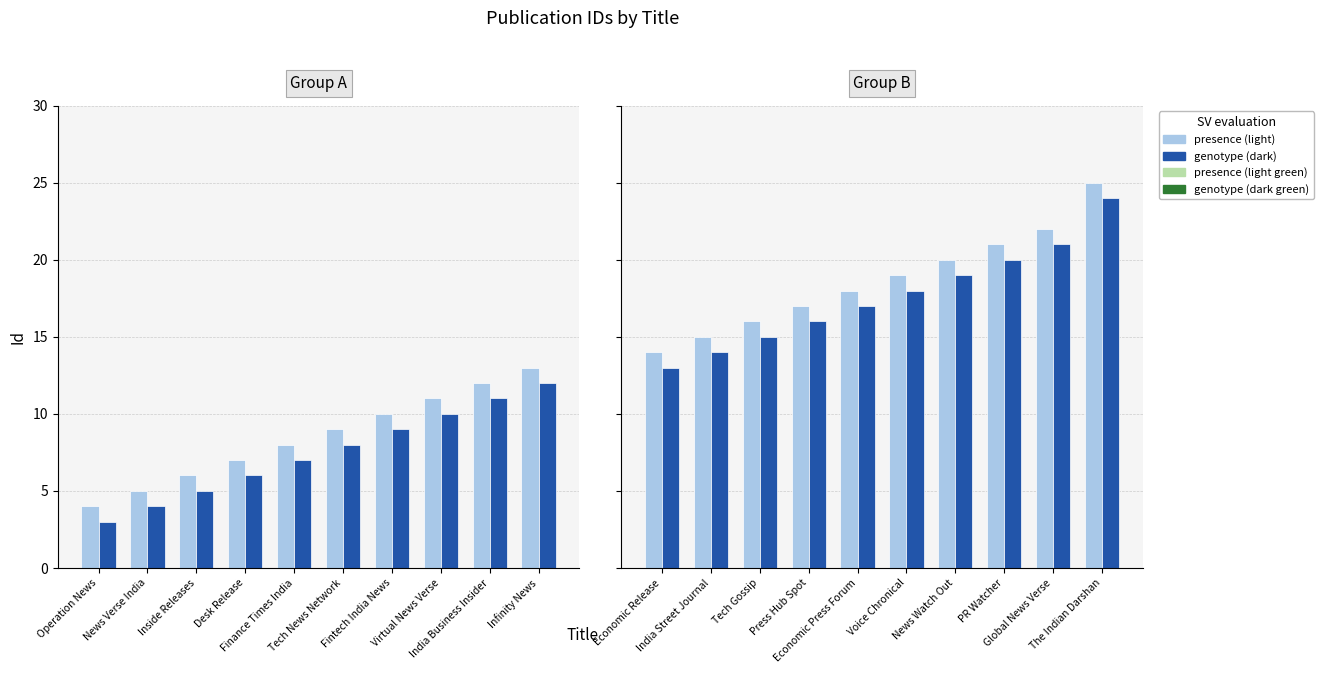

Is the value of presence (light blue) at PR Watcher greater than the value of genotype (dark blue) at Economic Release?

Yes